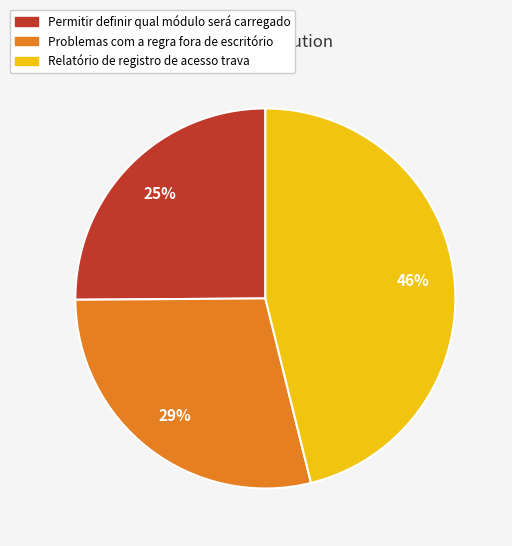

Which slice is the largest?

Relatório de registro de acesso trava